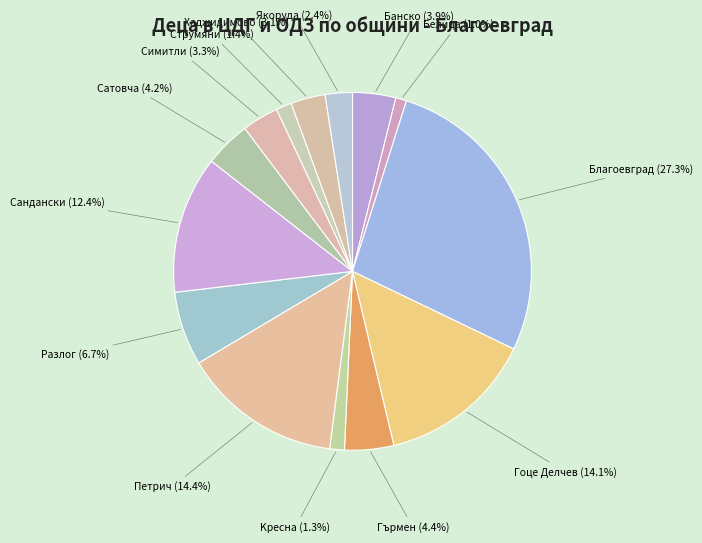

To the nearest percent, what is the difference between the largest and smallest slice percentages?

26%